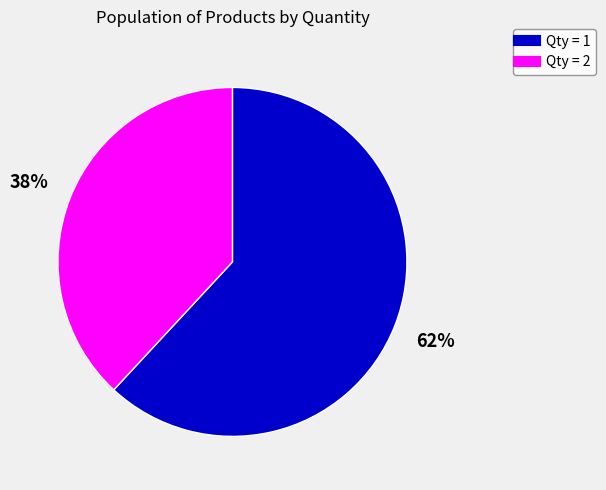

Is there any slice that represents more than half of the pie?

Yes